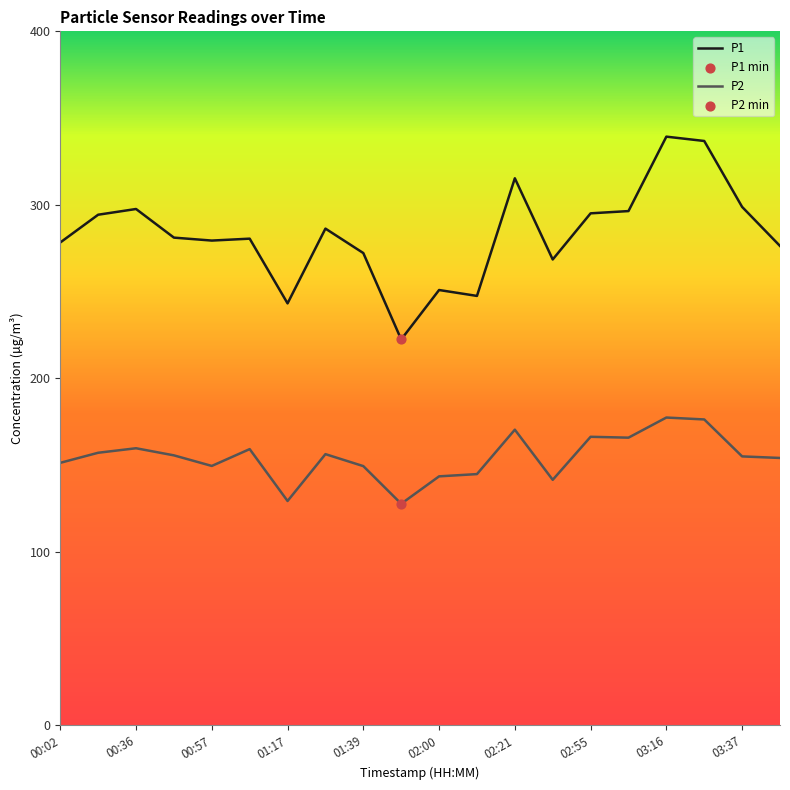

At how many categories does at least one series exceed 176?

20